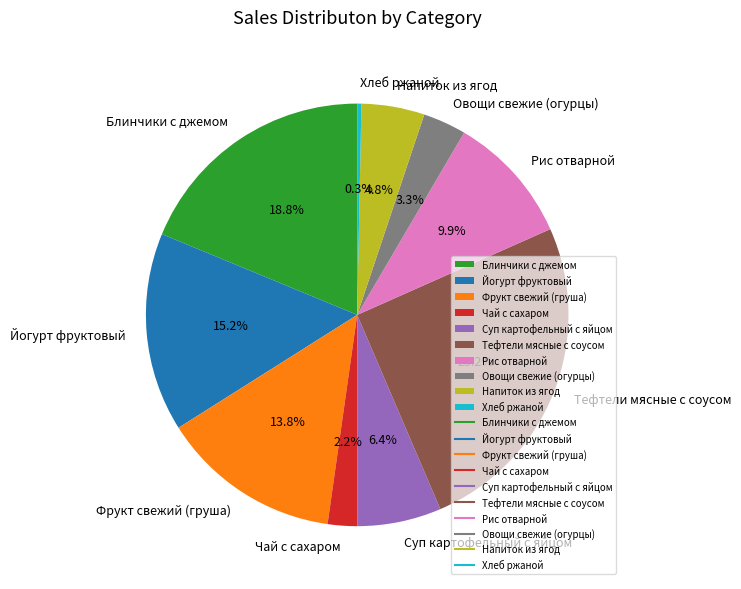

Combined, what portion of the pie is Йогурт фруктовый and Овощи свежие (огурцы)?

18.5%